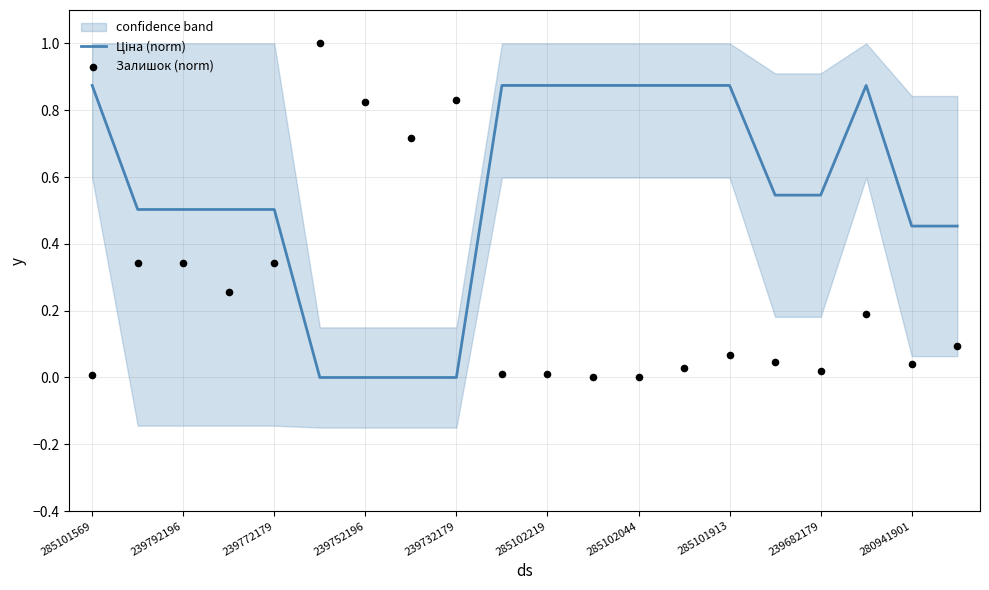

Which series has the largest total across all categories?

Ціна (norm)